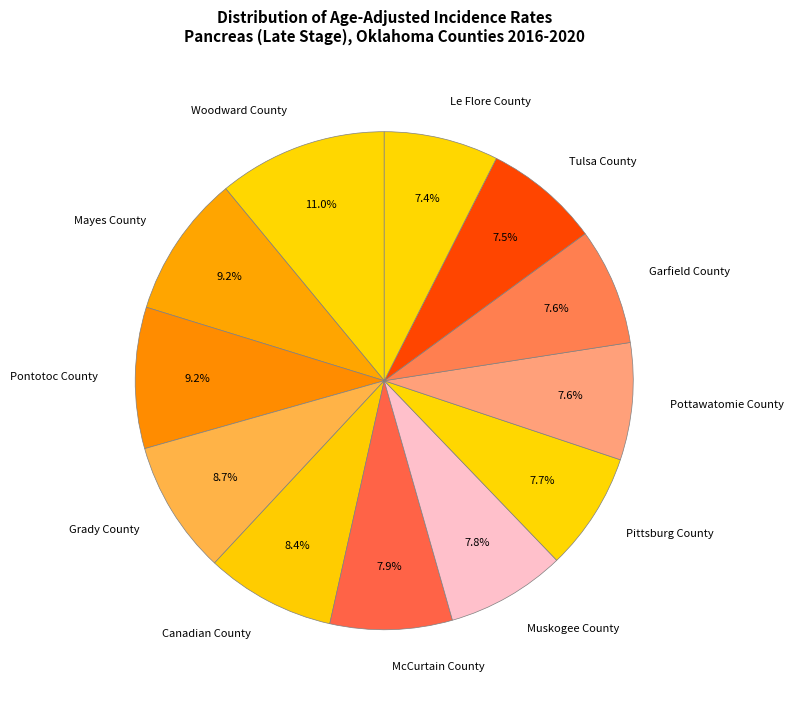

To the nearest percent, what is the average slice percentage?

8%